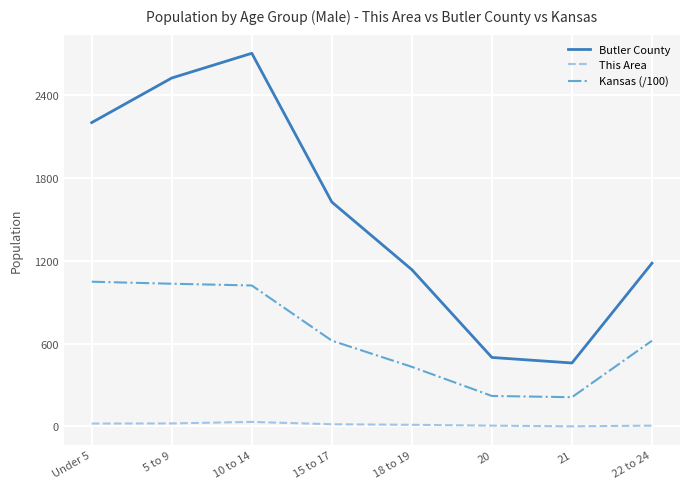

At which category is the sum across all series the highest?

10 to 14